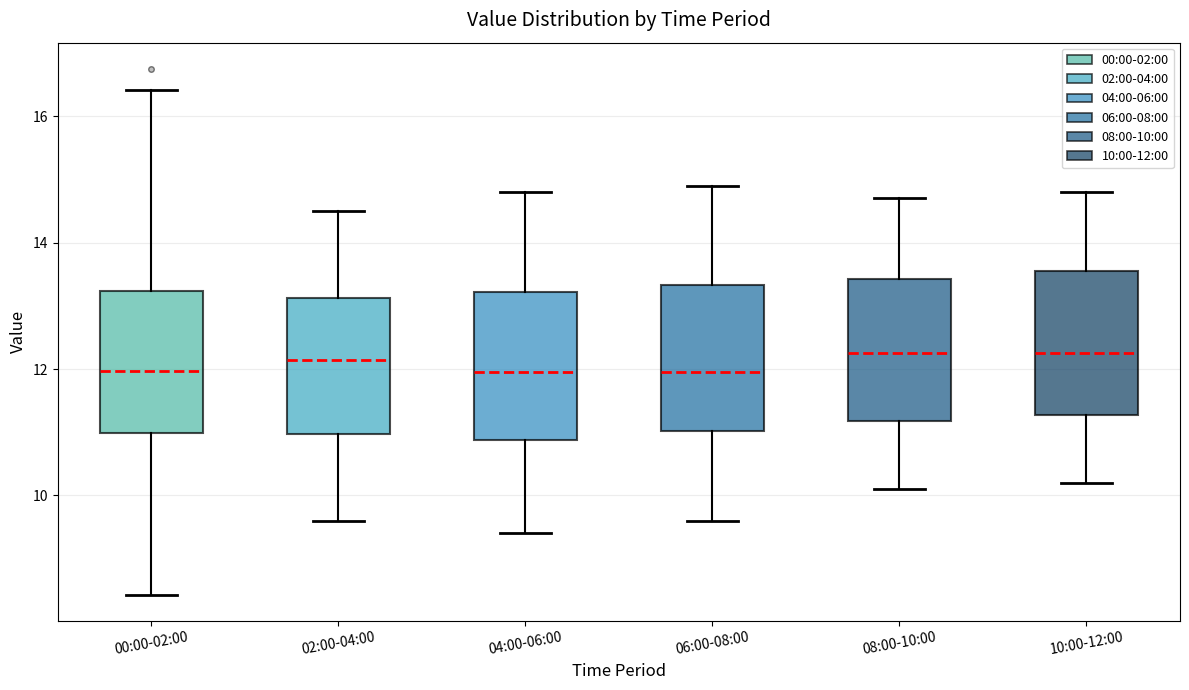

Reading left to right, read every box against the y-axis: the position of its median line, the range the box covers, and the ends of its whiskers. The values are not printed on the chart, so give them approximately, as read against the axis.

00:00-02:00: median 12.0, box 11.0 to 13.2, whiskers 8.4 to 16.4
02:00-04:00: median 12.2, box 11.0 to 13.2, whiskers 9.6 to 14.6
04:00-06:00: median 12.0, box 10.8 to 13.2, whiskers 9.4 to 14.8
06:00-08:00: median 12.0, box 11.0 to 13.4, whiskers 9.6 to 15.0
08:00-10:00: median 12.2, box 11.2 to 13.4, whiskers 10.2 to 14.8
10:00-12:00: median 12.2, box 11.2 to 13.6, whiskers 10.2 to 14.8